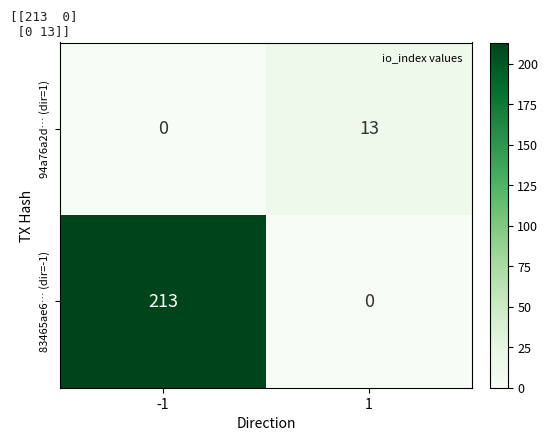

What is the maximum value shown in the chart?

213